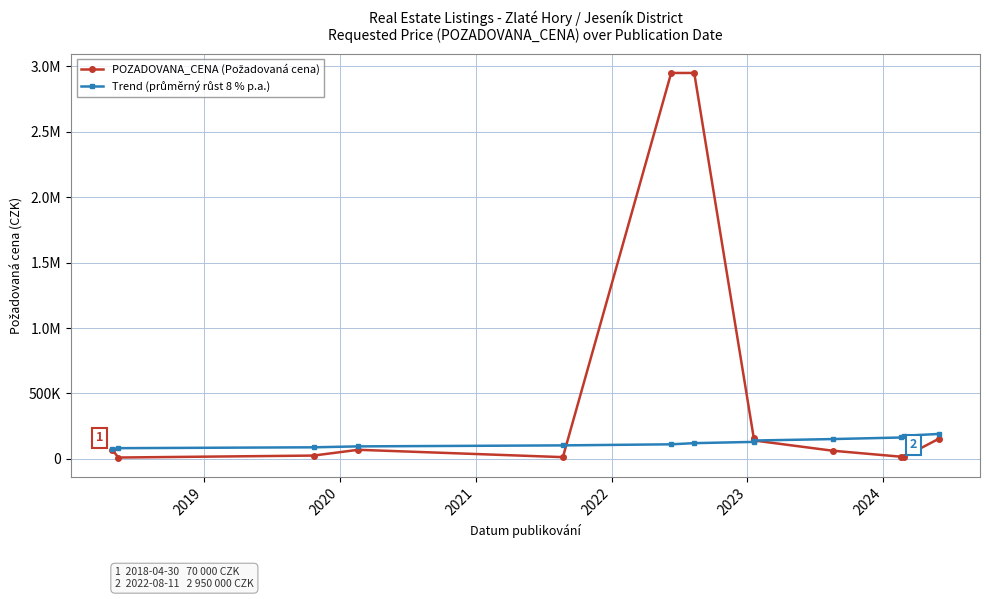

Does the chart have visible grid lines?

Yes